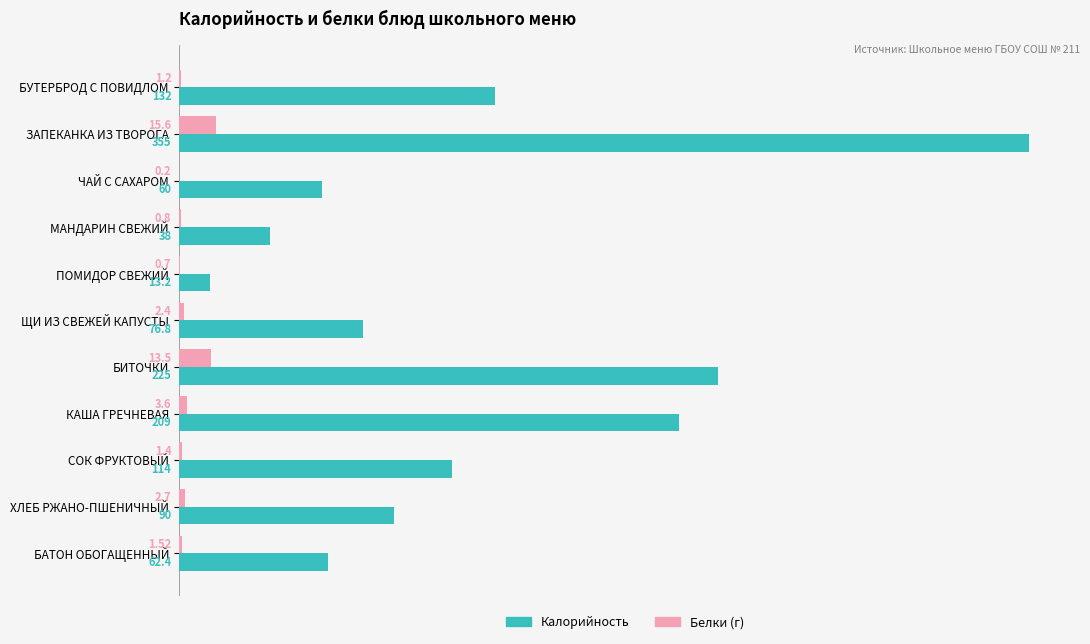

Where is Калорийность nearest to the value 184?

КАША ГРЕЧНЕВАЯ